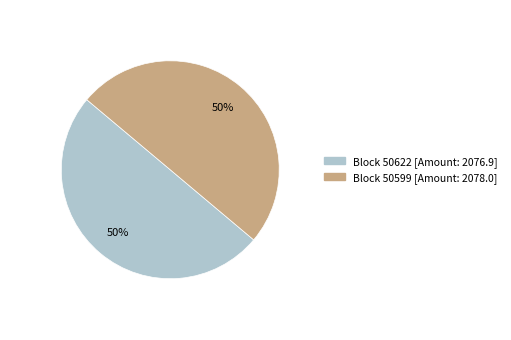

To the nearest percent, what is the average slice percentage?

50%